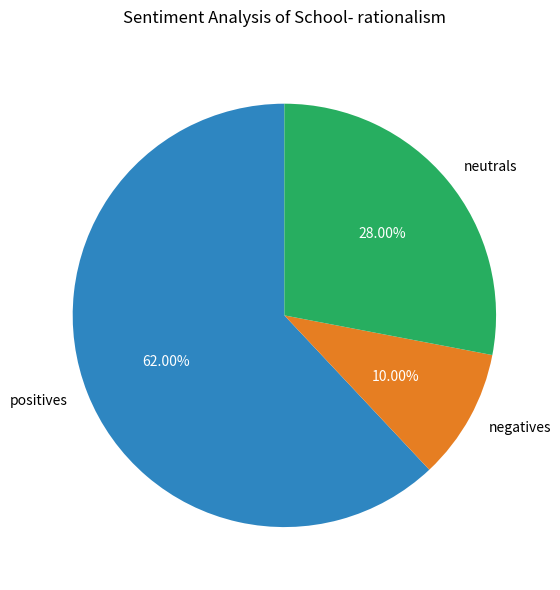

Is there any slice that represents more than half of the pie?

Yes